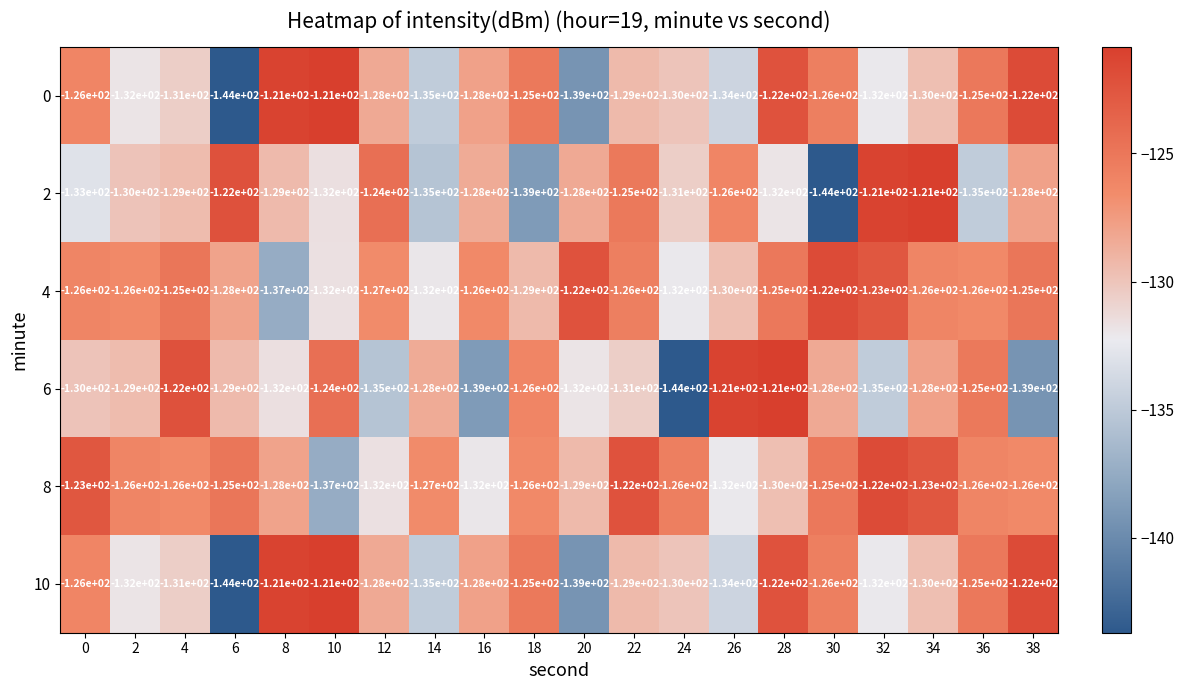

Count the number of data series in this chart.

6